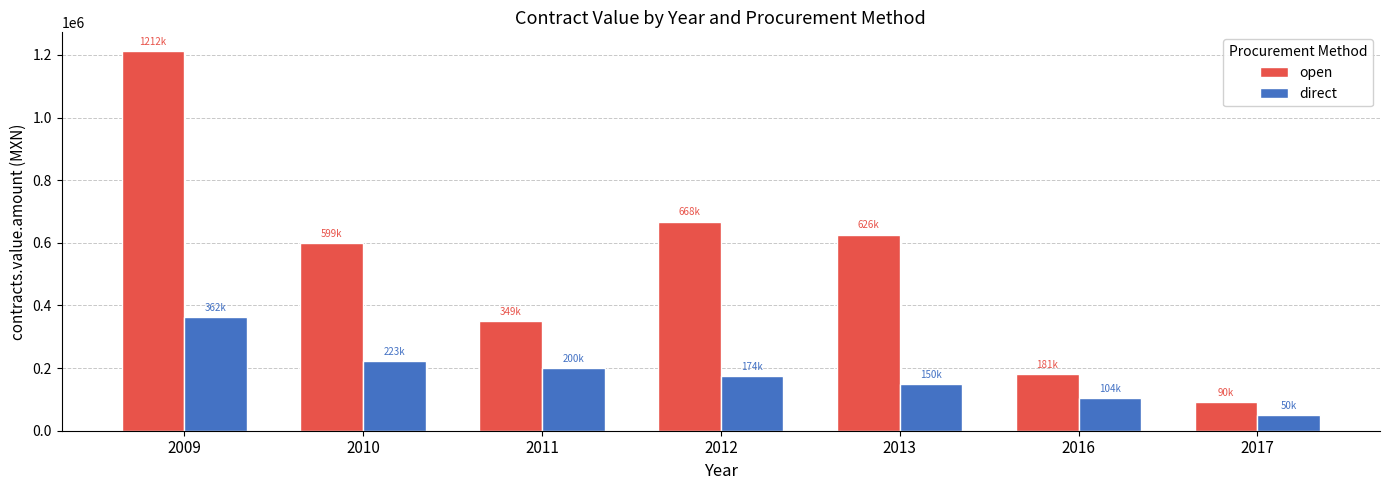

What is the minimum value for open?

90410.4